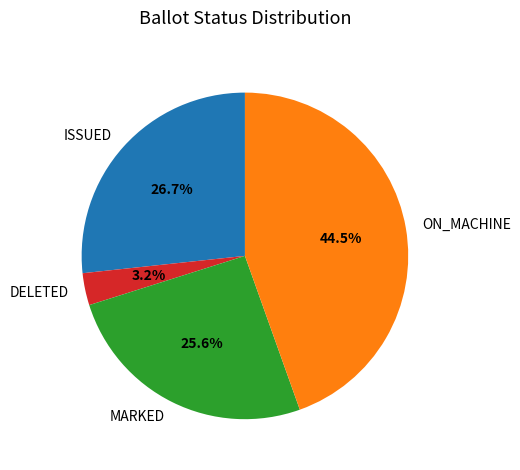

Between ISSUED and DELETED, which is larger?

ISSUED